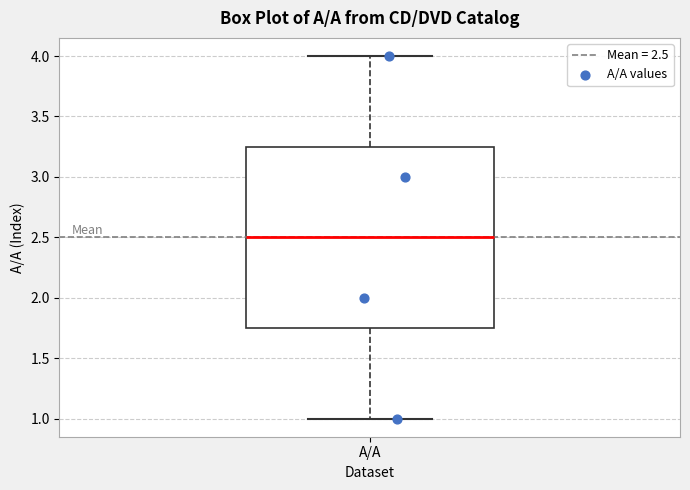

Where does the lower whisker of the box for A/A end on the y-axis? The values are not printed on the chart, so give them approximately, as read against the axis.

1.00